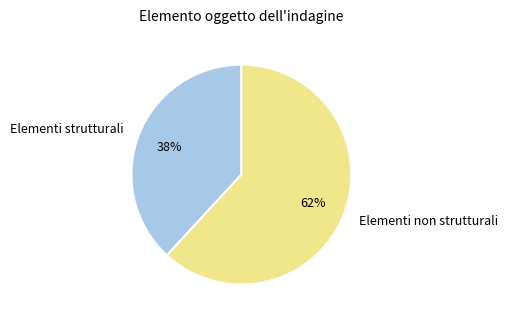

Combined, do Elementi strutturali and Elementi non strutturali account for over 50%?

Yes